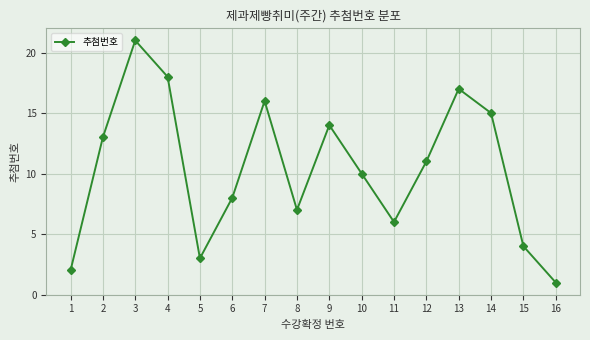

What is the value of the 14th point from the left?

15